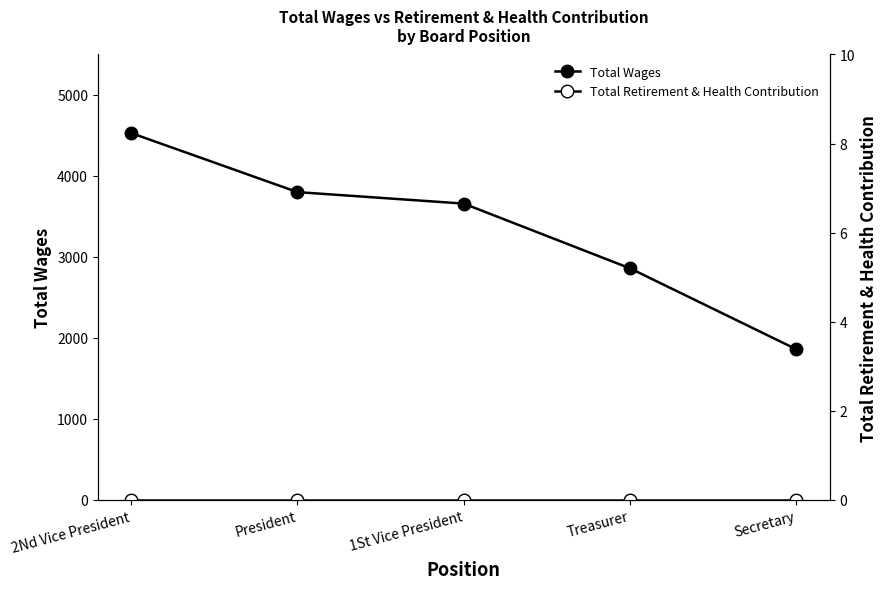

Is the value of Total Retirement & Health Contribution at Treasurer greater than the value of Total Wages at President?

No